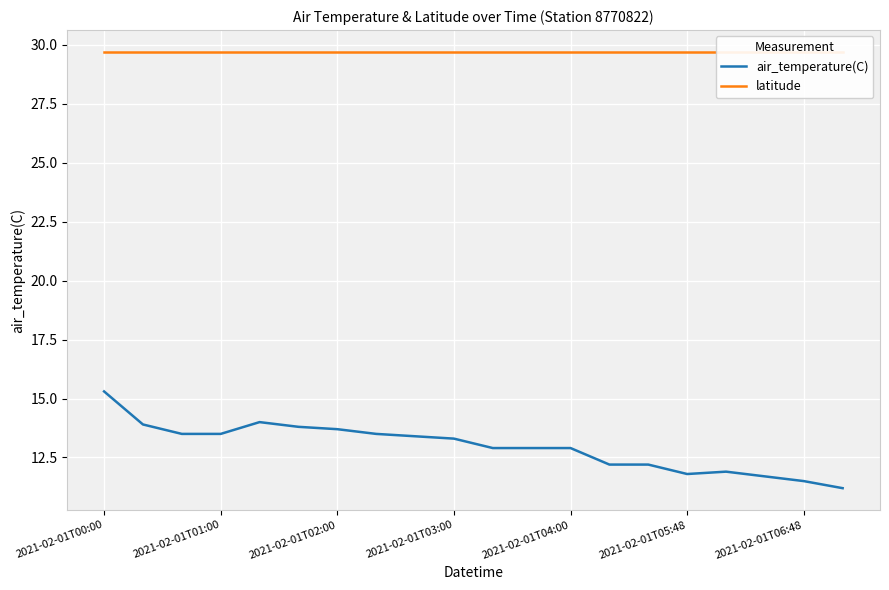

What is the minimum value shown in the chart?

11.2